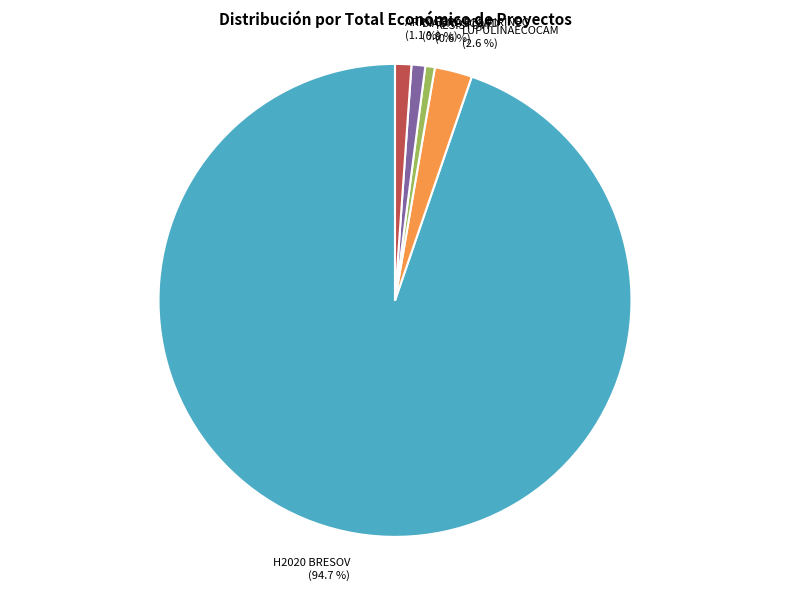

To the nearest percent, what portion does H2020 BRESOV represent?

95%